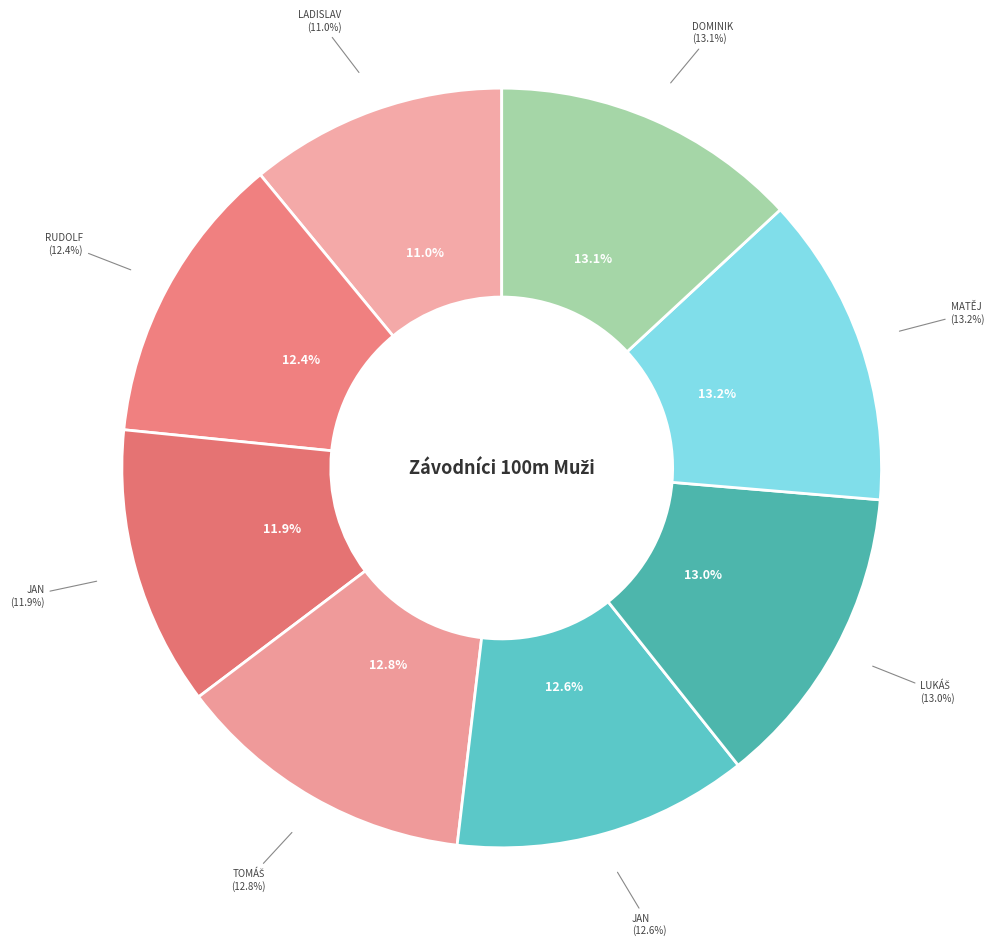

Does Křížek Ladislav represent more than half of the total?

No